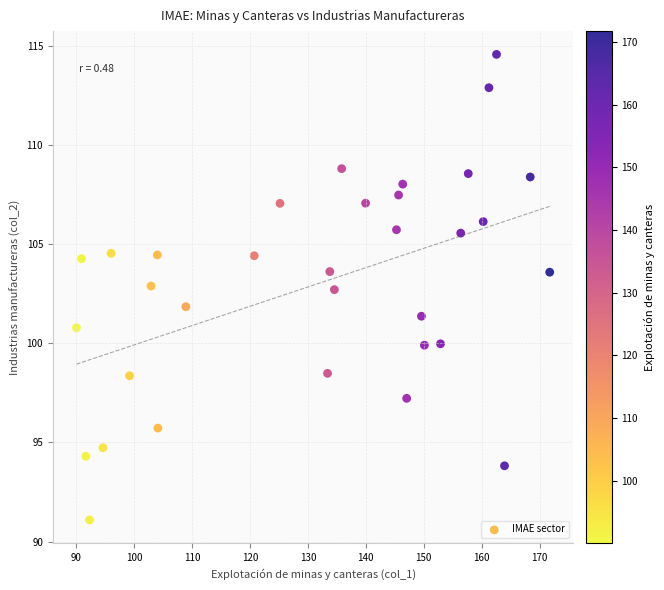

What is the range of Y values (max minus min)?

23.5